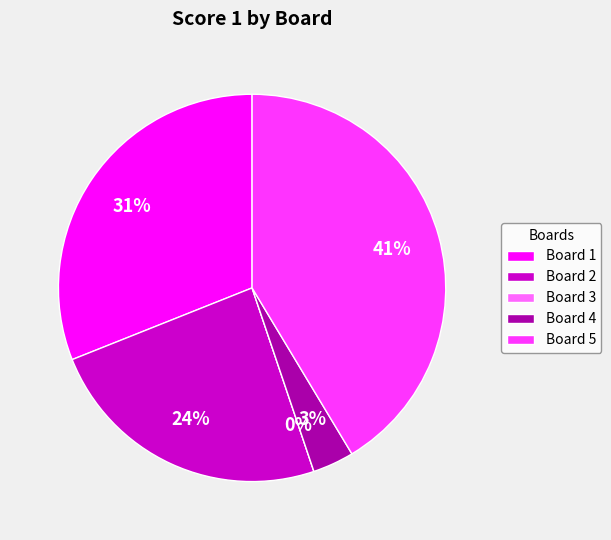

Is it true that Board 3 - Stucchi Stefano is 14% of the pie?

False